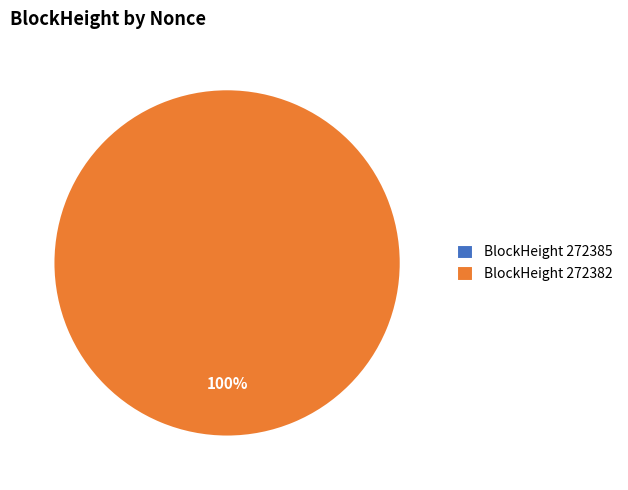

Rank the categories by value from lowest to highest.

272385, 272382